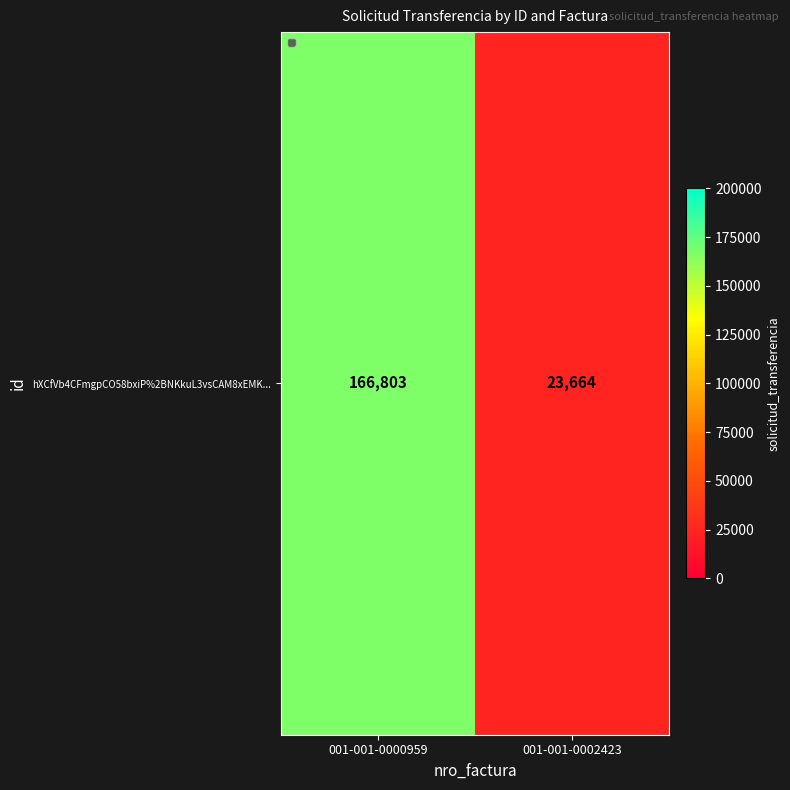

Reading left to right, what are all the values shown in this chart?

166803	23664